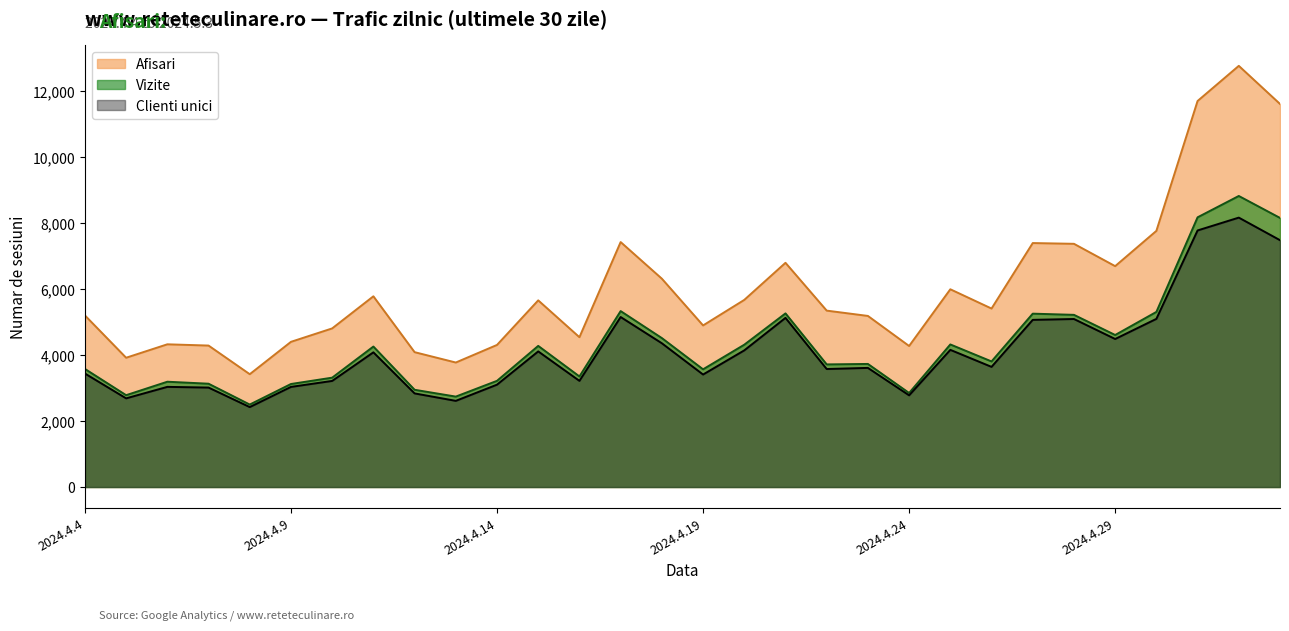

True or false: Clienti unici and Vizite cross at least once.

False